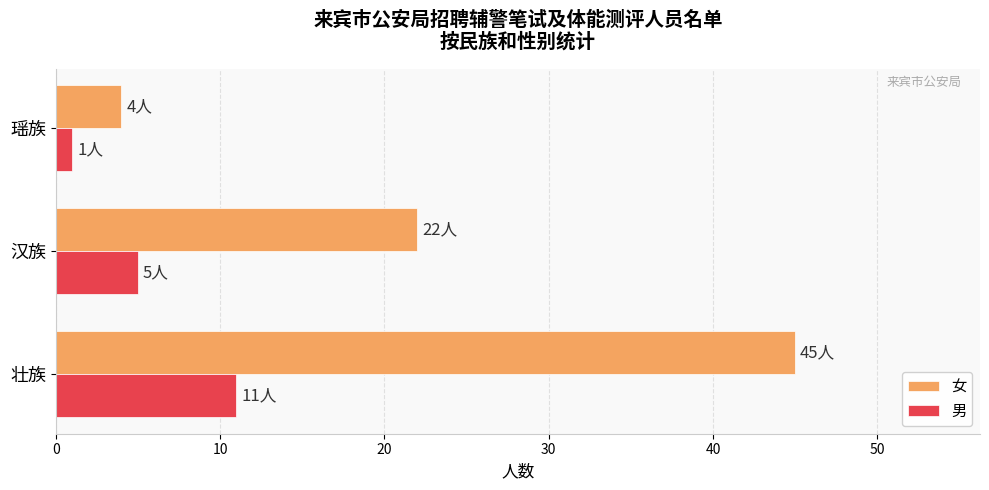

Which series has the largest range (max minus min)?

女